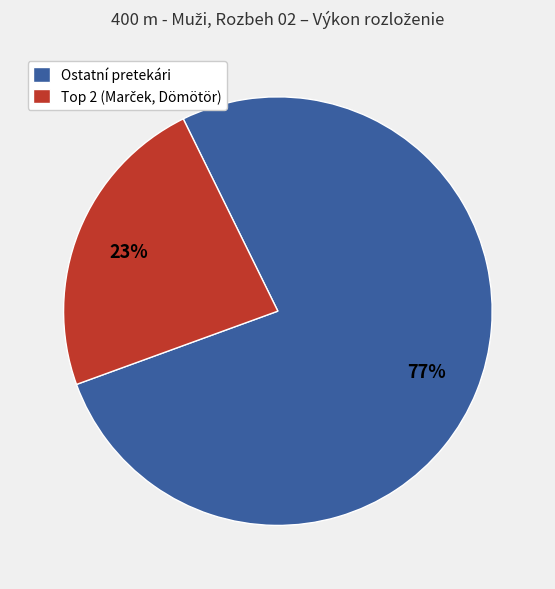

To the nearest percent, what is the average slice percentage?

50%